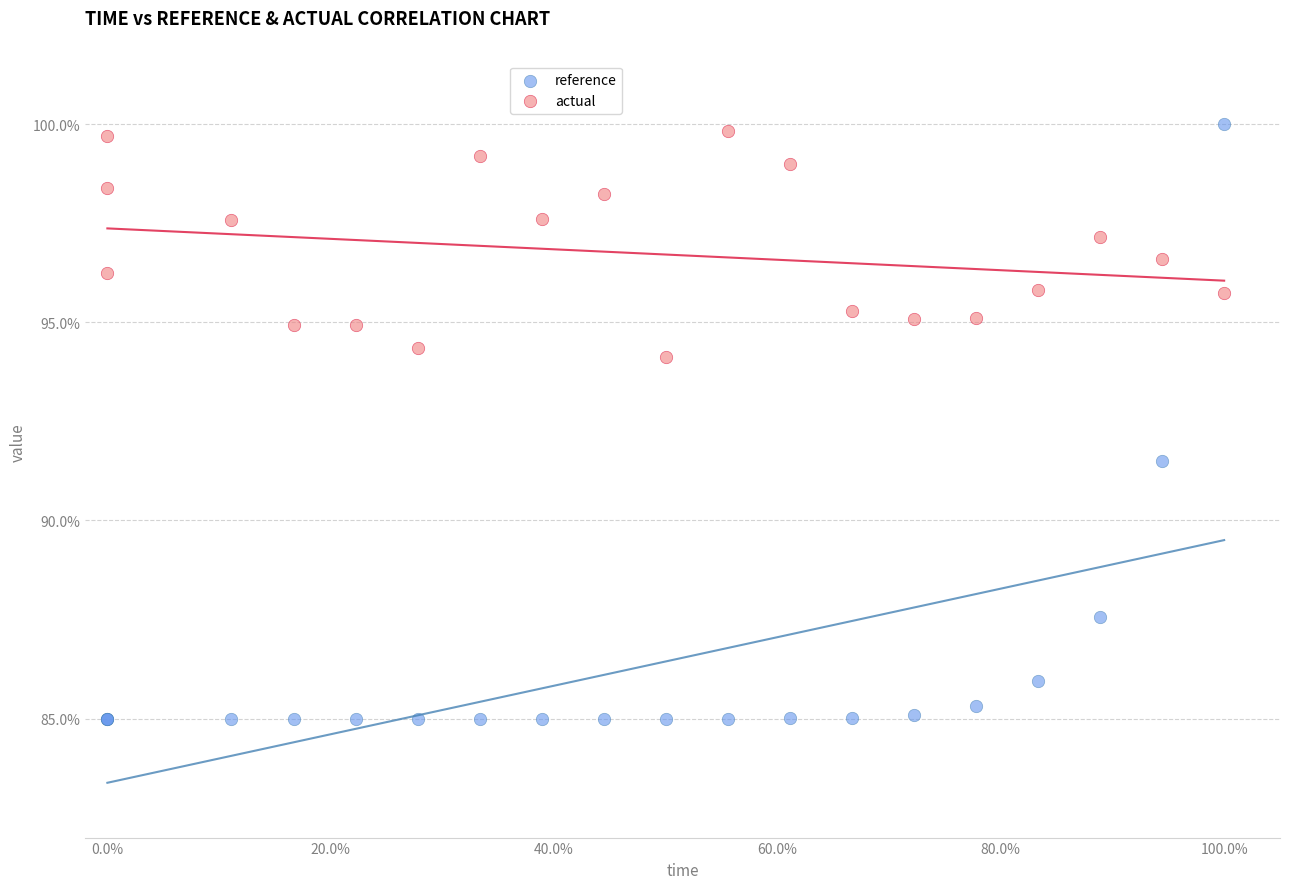

What are all the series names shown in the legend?

reference, actual